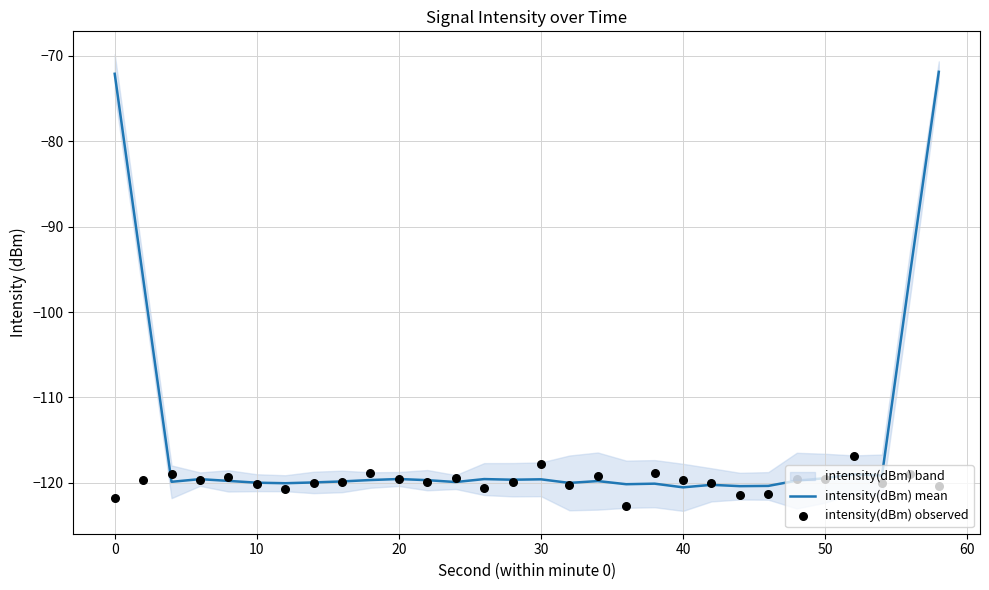

Which series has the largest total across all categories?

intensity(dBm) mean